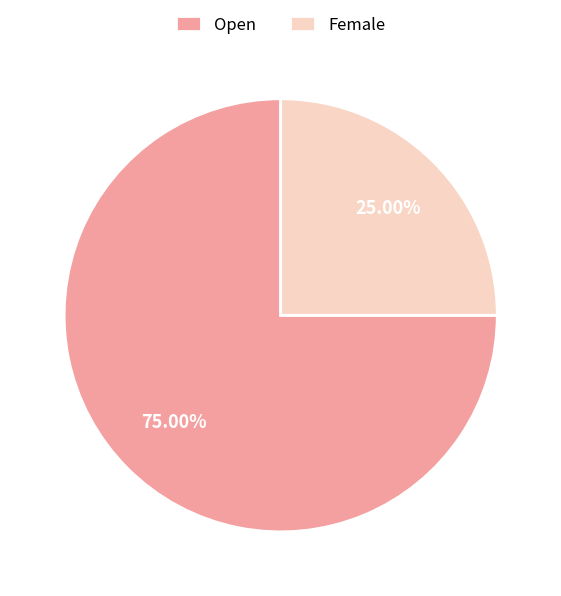

Count the number of slices in the pie.

2